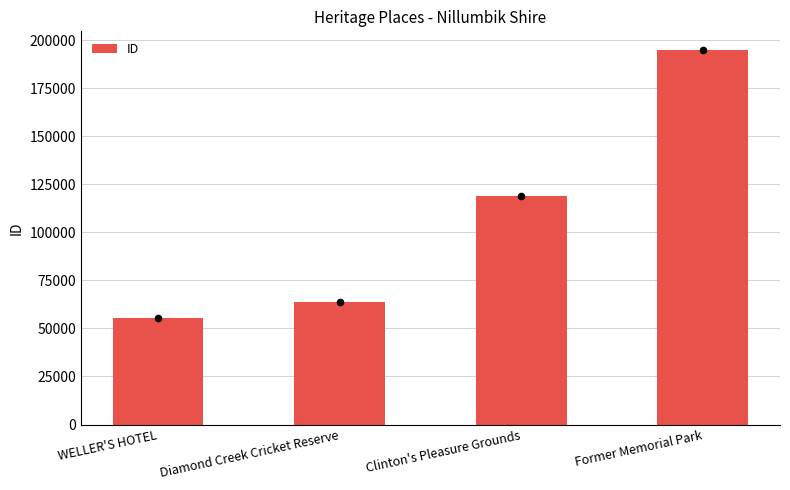

Which has a higher value, Former Memorial Park or WELLER'S HOTEL?

Former Memorial Park